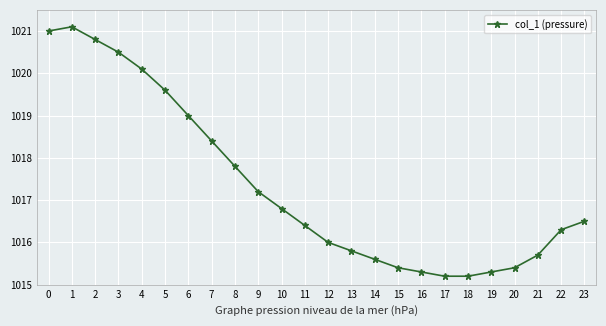

What is the sum of all values?

24416.4